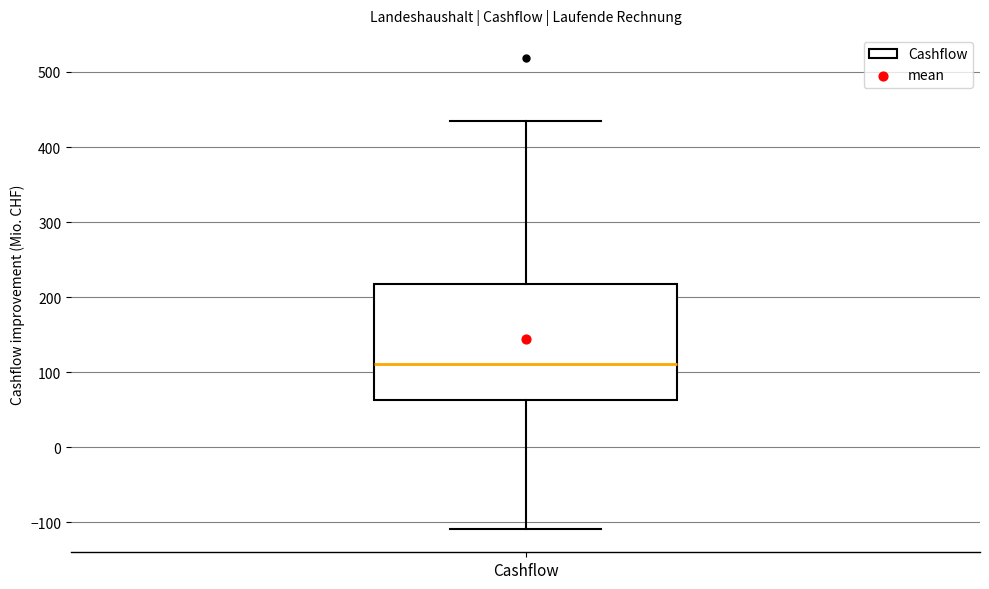

Read this box plot against the y-axis: the position of the median line, the range covered by the box, and the ends of both whiskers. The values are not printed on the chart, so give them approximately, as read against the axis.

median 110, box 60 to 220, whiskers -110 to 430